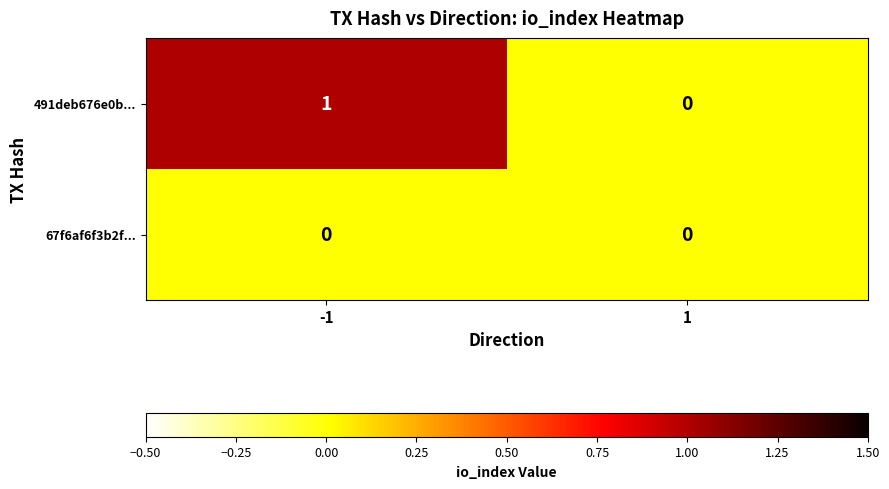

Is the value of 491deb676e0b... at -1 greater than the value of 67f6af6f3b2f... at -1?

Yes